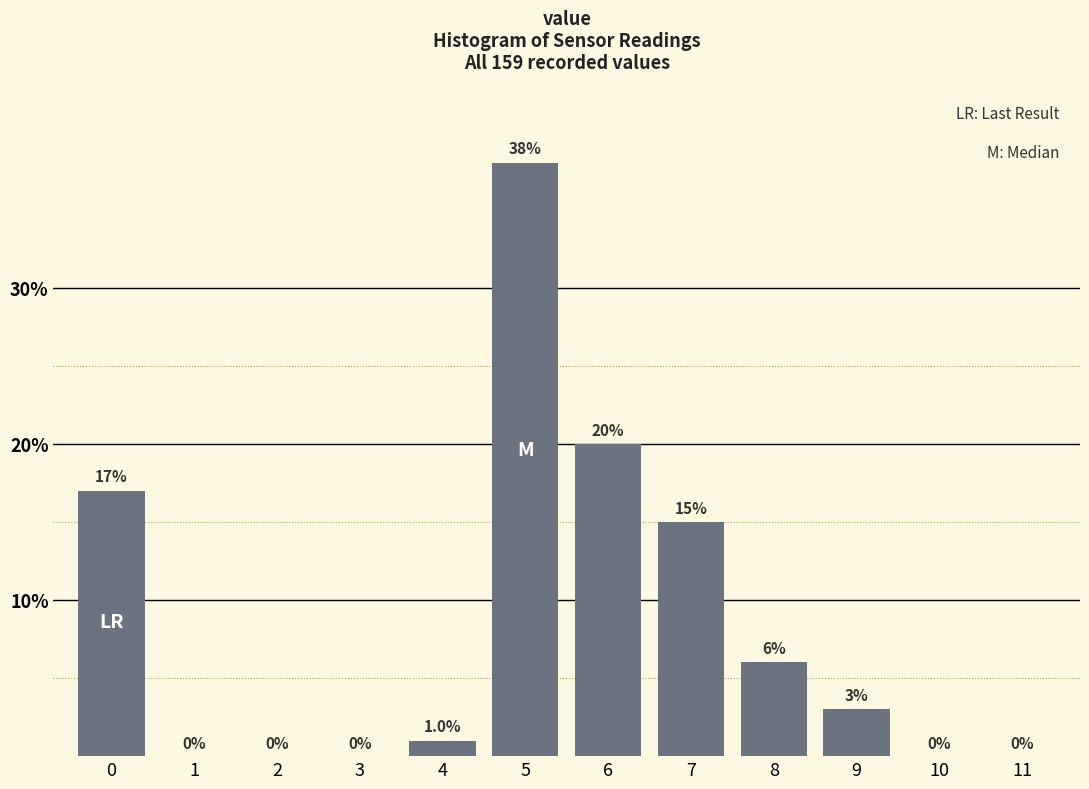

Reading right to left, extract all data points from this chart.

11=0	10=0	9=3	8=6	7=15	6=20	5=38	4=1	3=0	2=0	1=0	0=17